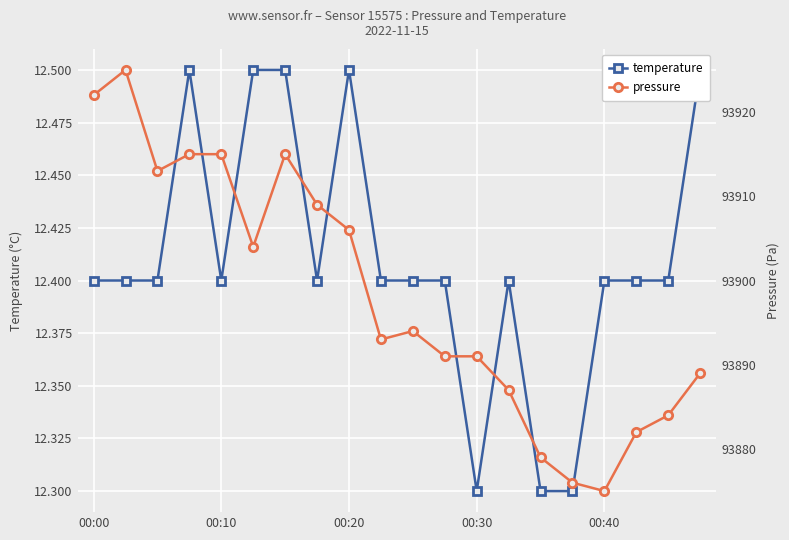

Reading left to right, transcribe all the data shown in this chart.

temperature: 12.4	12.4	12.4	12.5	12.4	12.5	12.5	12.4	12.5	12.4	12.4	12.4	12.3	12.4	12.3	12.3	12.4	12.4	12.4	12.5
pressure: 93922.0	93925.0	93913.0	93915.0	93915.0	93904.0	93915.0	93909.0	93906.0	93893.0	93894.0	93891.0	93891.0	93887.0	93879.0	93876.0	93875.0	93882.0	93884.0	93889.0